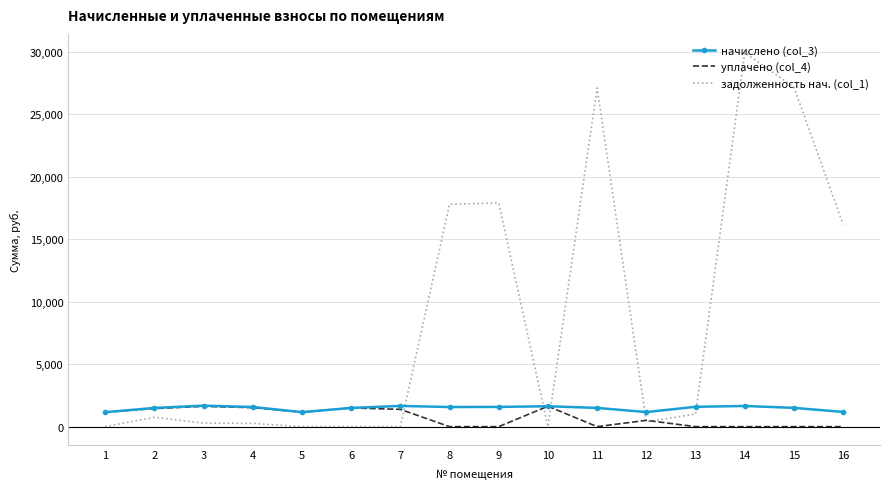

Which series has the largest total across all categories?

задолженность нач. (col_1)